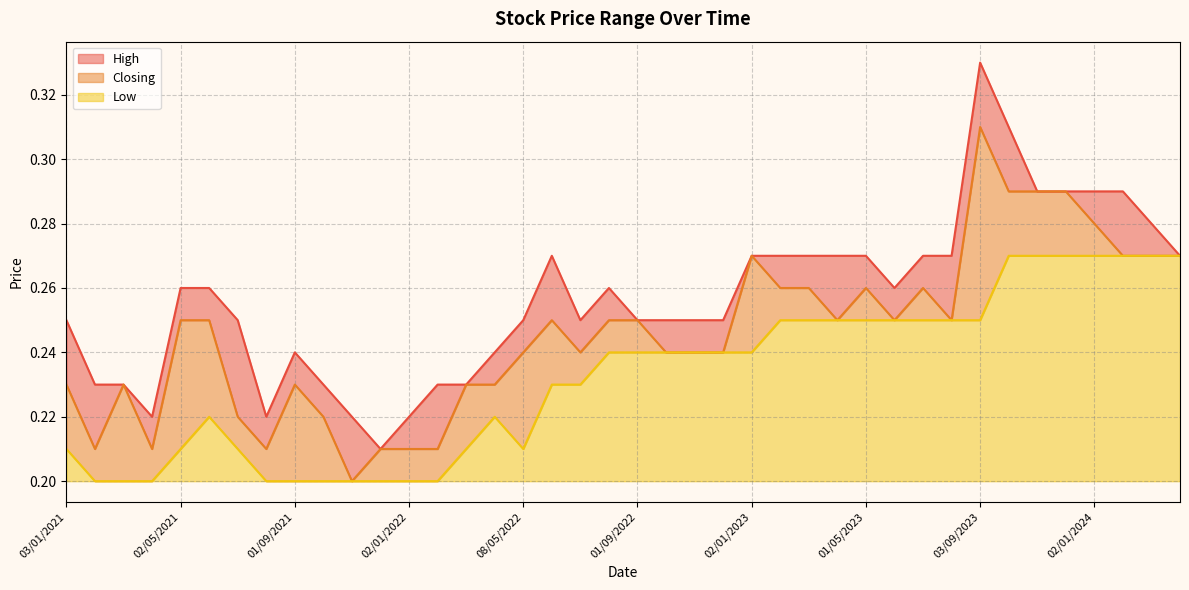

Between 01/06/2022 and 02/07/2023, which is larger?

01/06/2022